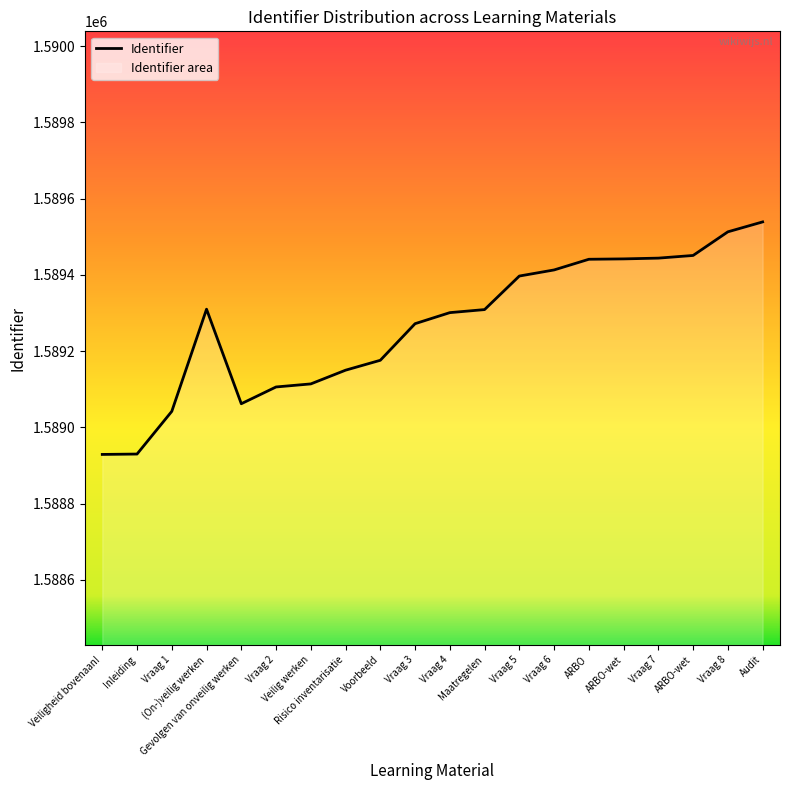

The chart shows a value of 689393 at Vraag 8. True or false?

False